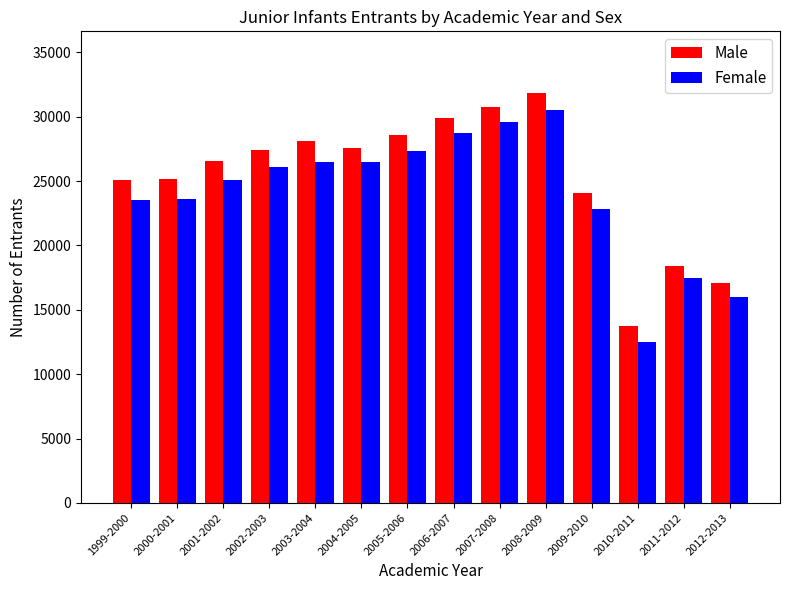

What is the difference between the second highest and second lowest values in the Female series?

13605